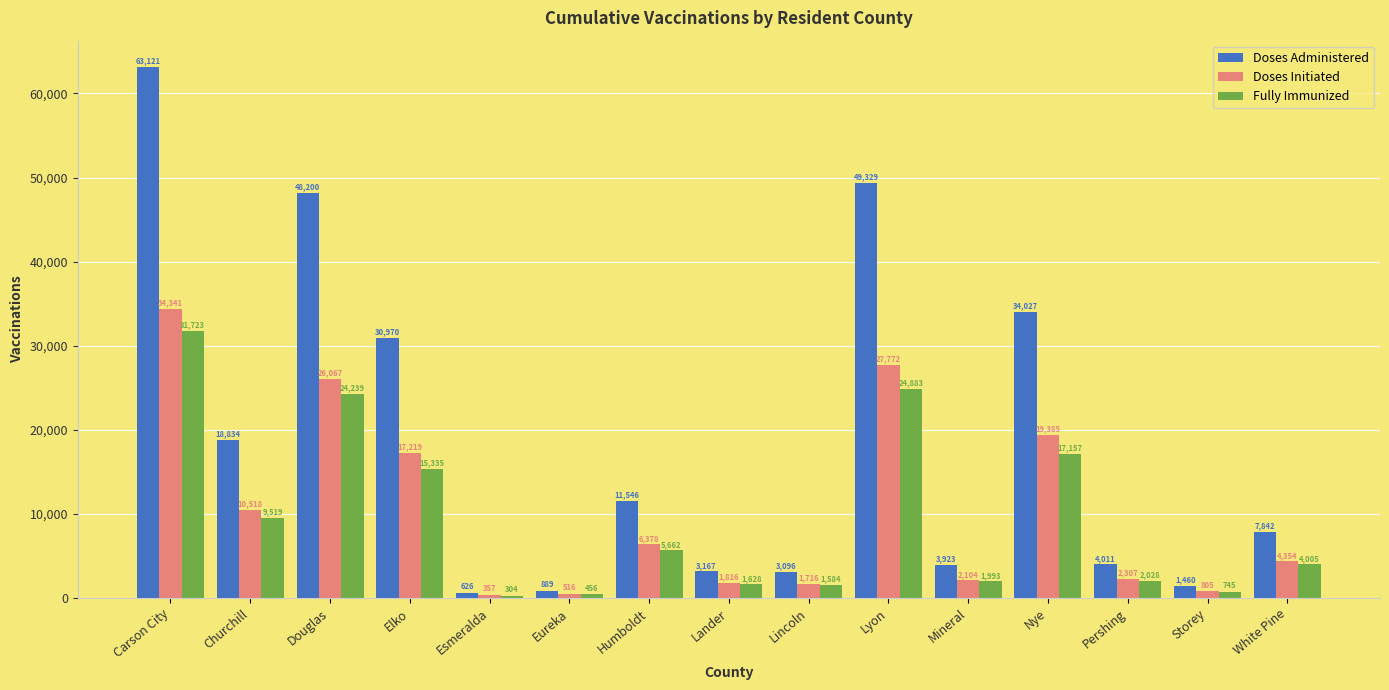

What are all the series names shown in the legend?

Doses Administered, Doses Initiated, Fully Immunized